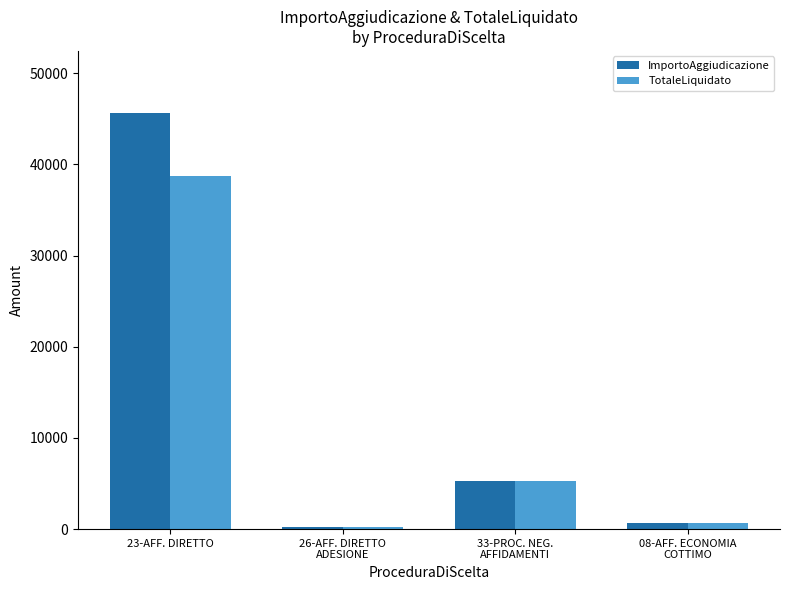

Rank the series by their maximum value, from highest to lowest.

ImportoAggiudicazione, TotaleLiquidato